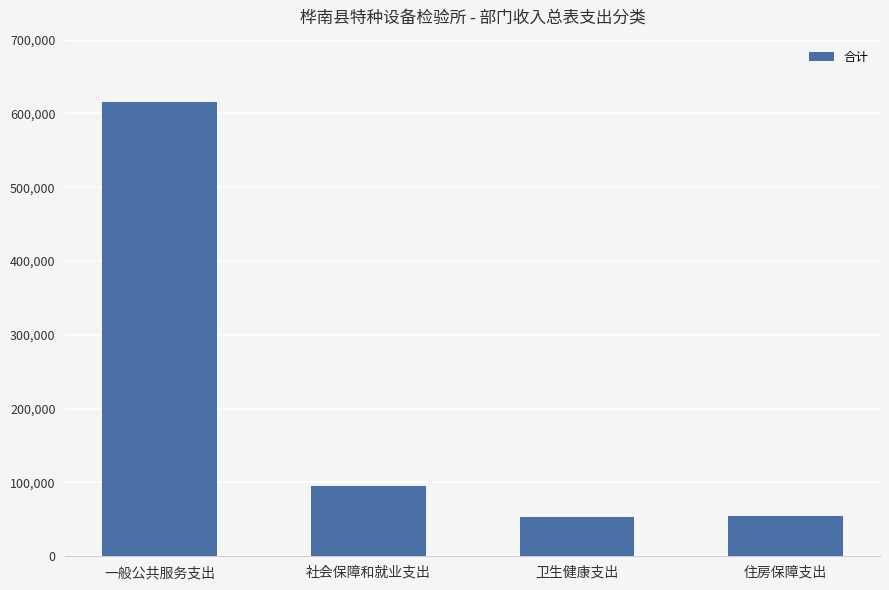

What is the difference between the maximum and minimum values?

563189.1